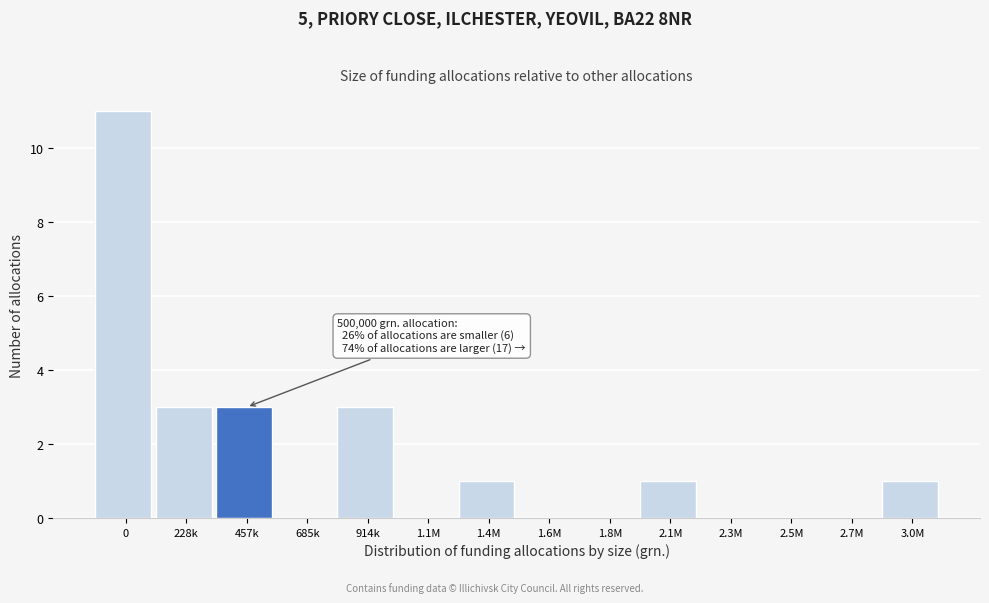

Reading left to right, transcribe all the data shown in this chart.

0=11	228k=3	457k=3	685k=0	914k=3	1.1M=0	1.4M=1	1.6M=0	1.8M=0	2.1M=1	2.3M=0	2.5M=0	2.7M=0	3.0M=1